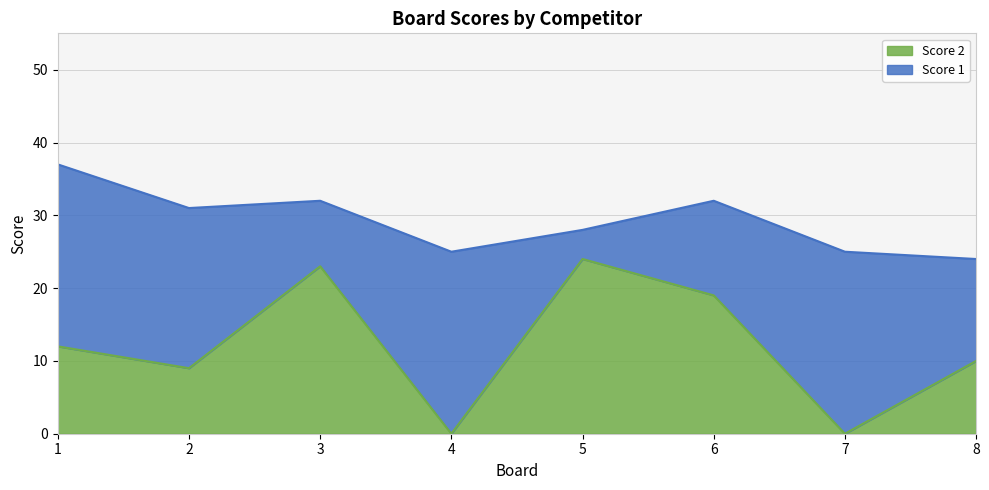

List the labels in order of value, largest first.

5, 3, 6, 1, 8, 2, 4, 7